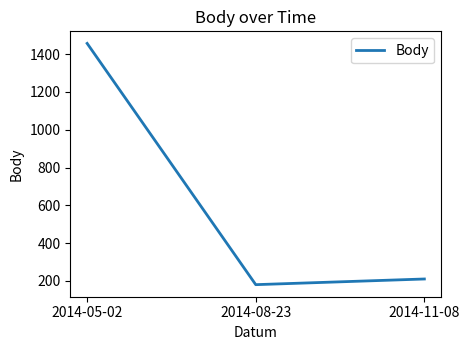

Reading left to right, what are all the values shown in this chart?

2014-05-02=1457	2014-08-23=180	2014-11-08=210